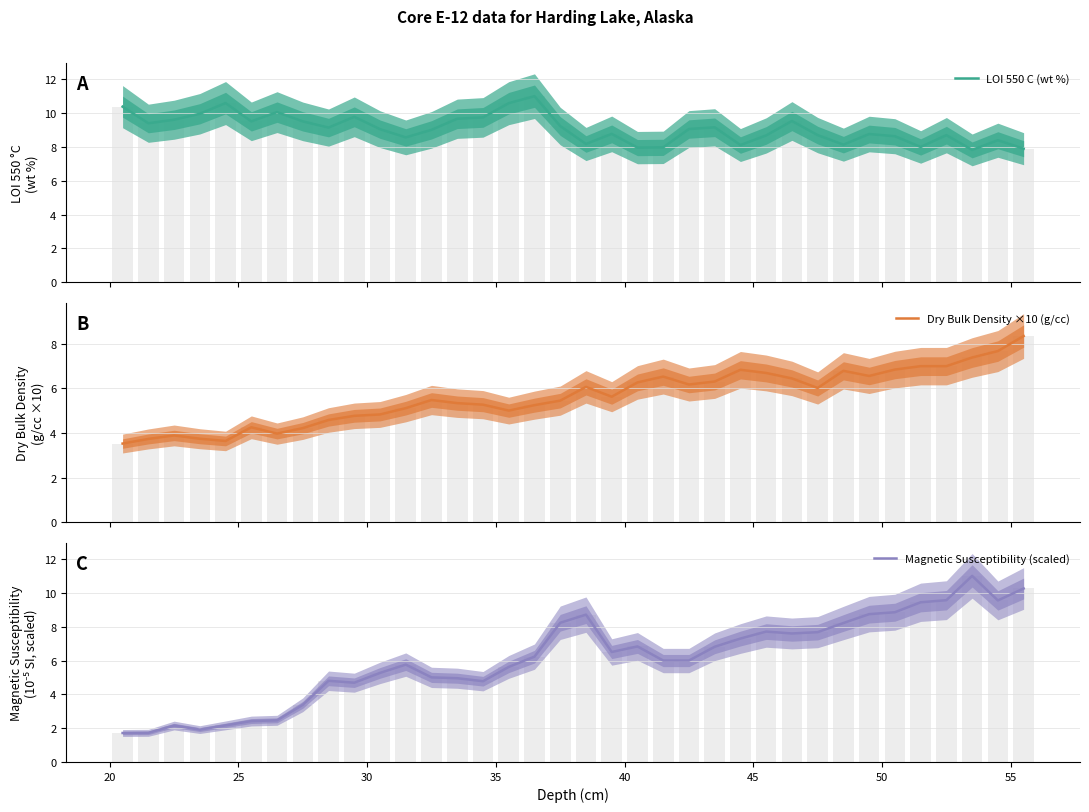

What are all the series names shown in the legend?

LOI 550 C (wt %), Dry Bulk Density ×10 (g/cc), Magnetic Susceptibility (scaled)